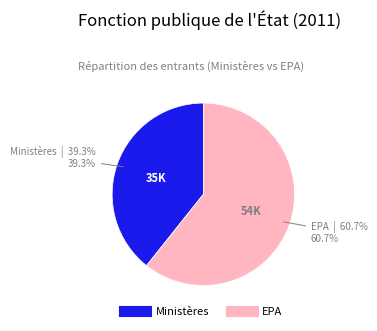

Is Ministères the majority of the pie?

No